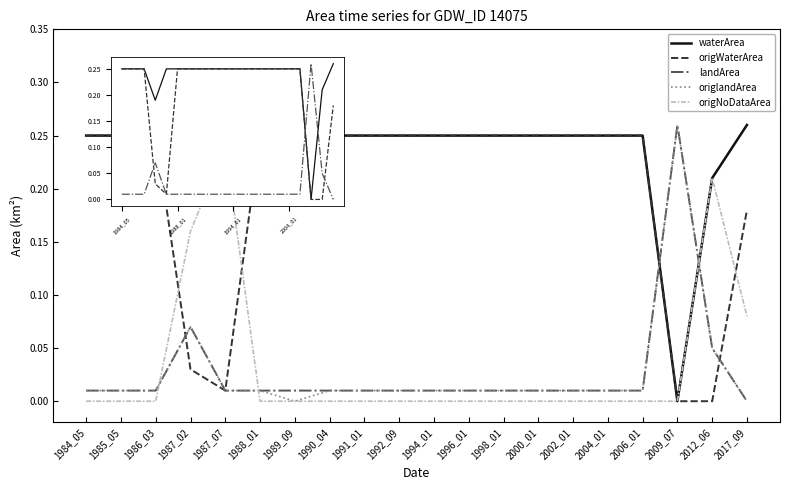

How many times do waterArea and origlandArea cross each other?

2